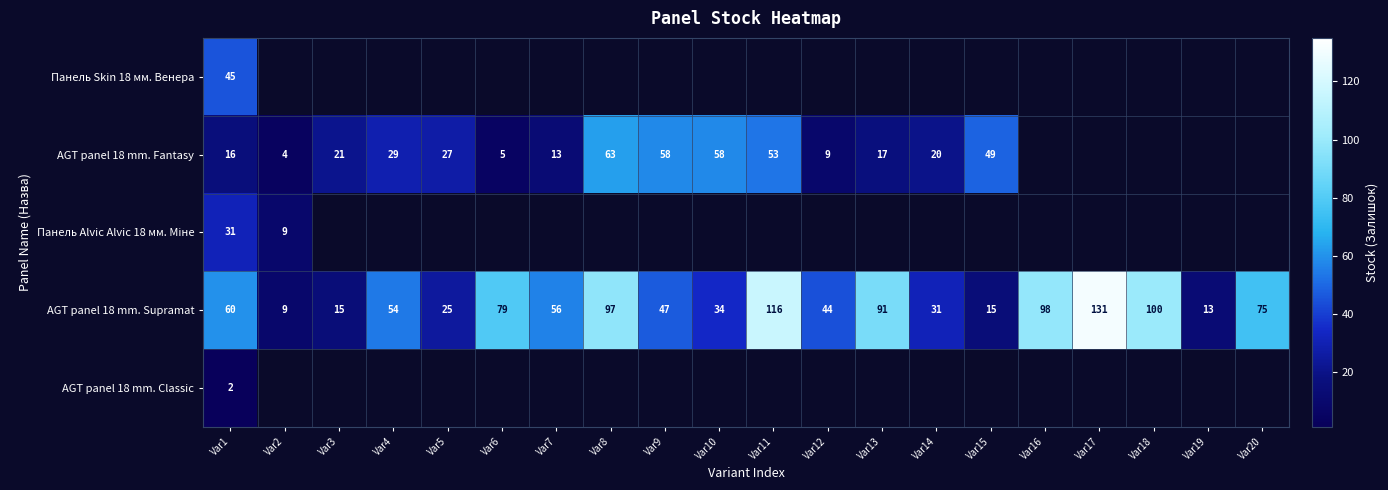

What is the sum of all AGT panel 18 mm. Supramat values?

1190